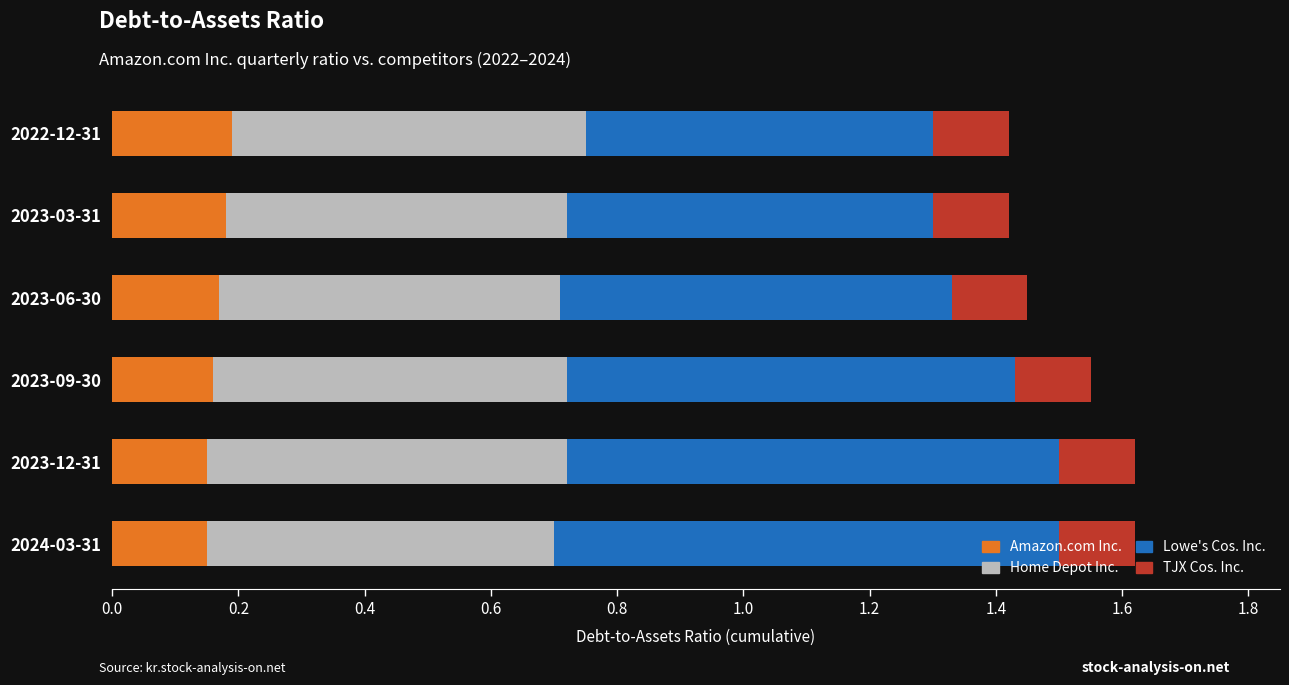

What is the sum of all Amazon.com Inc. values?

1.0